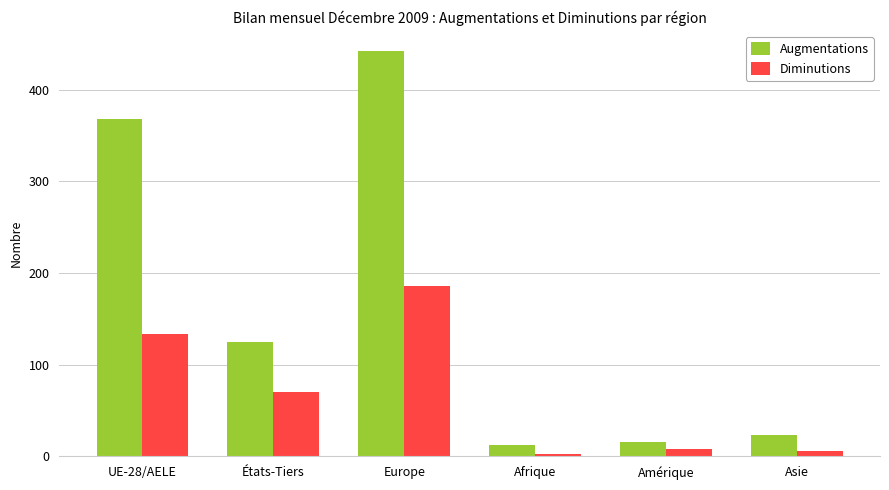

What is the value of the Augmentations bar at the 3rd from the left?

442